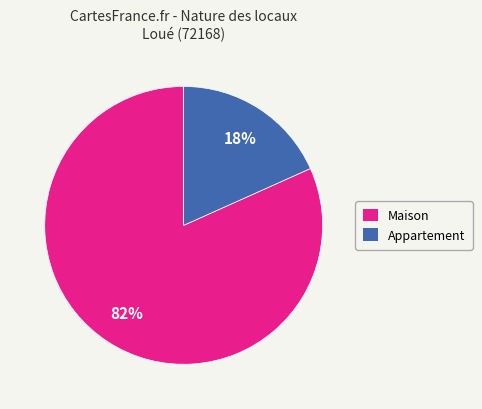

Between Appartement and Maison, which is larger?

Maison